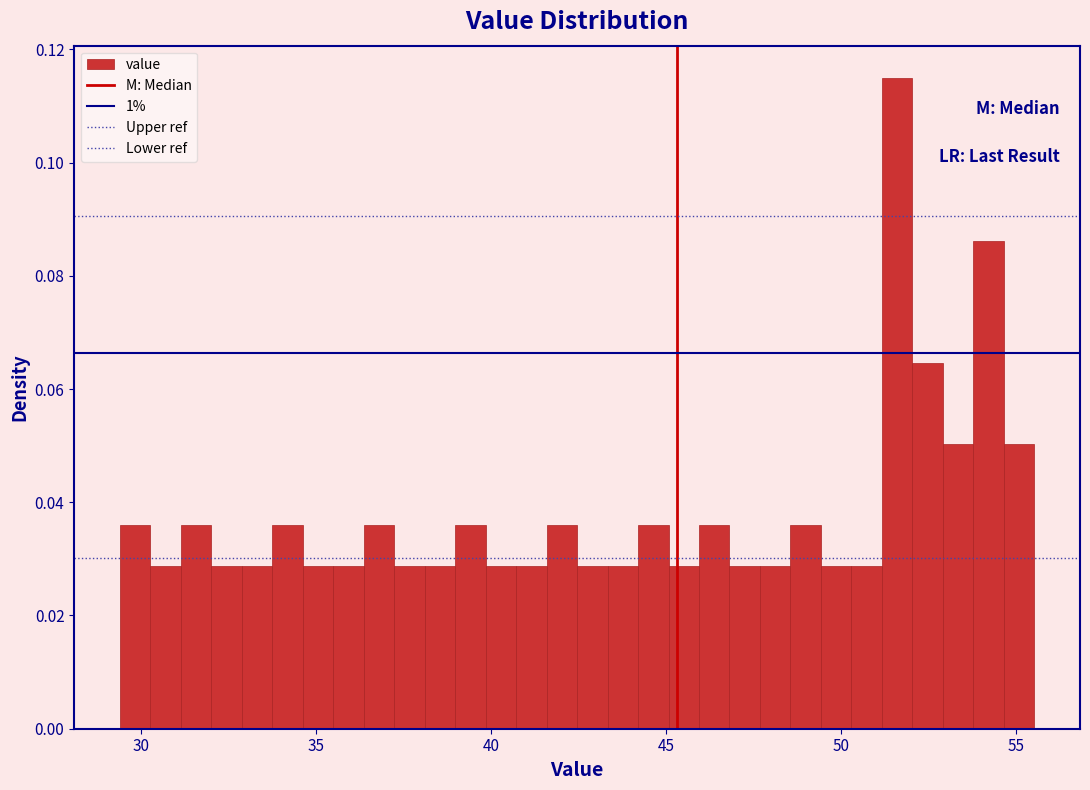

Read against the x-axis, roughly where is the centre of the tallest bar?

51.5